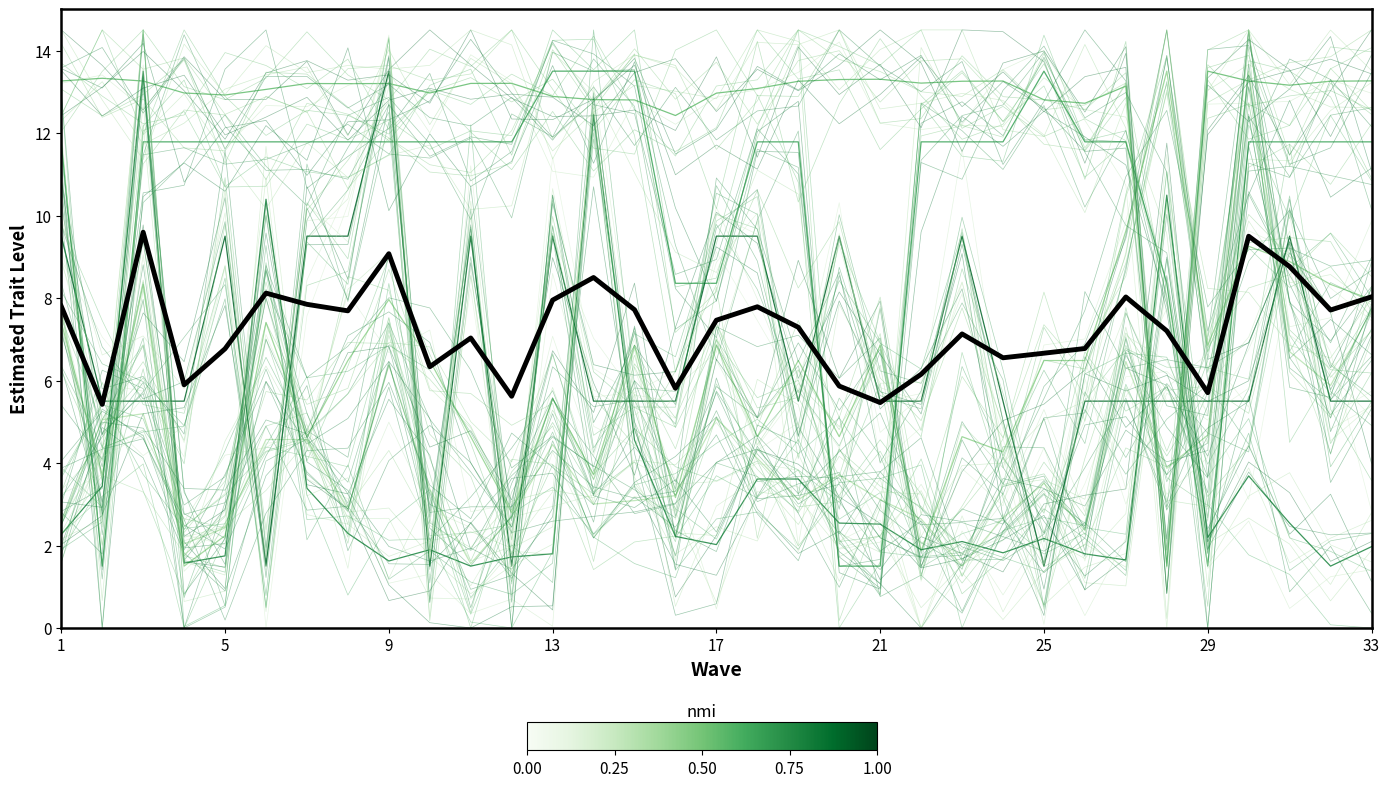

What is the average value?

7.2